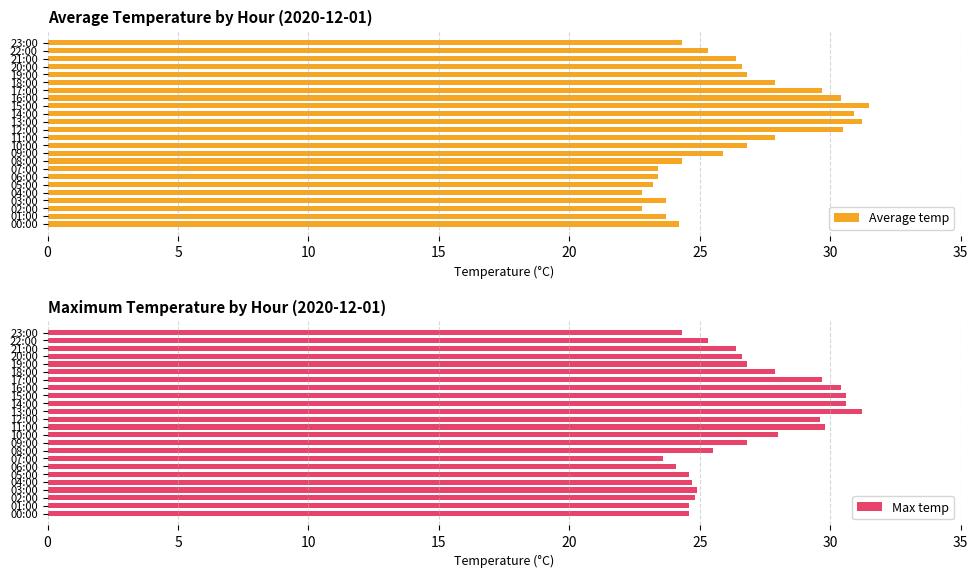

At how many categories does at least one series exceed 26?

13